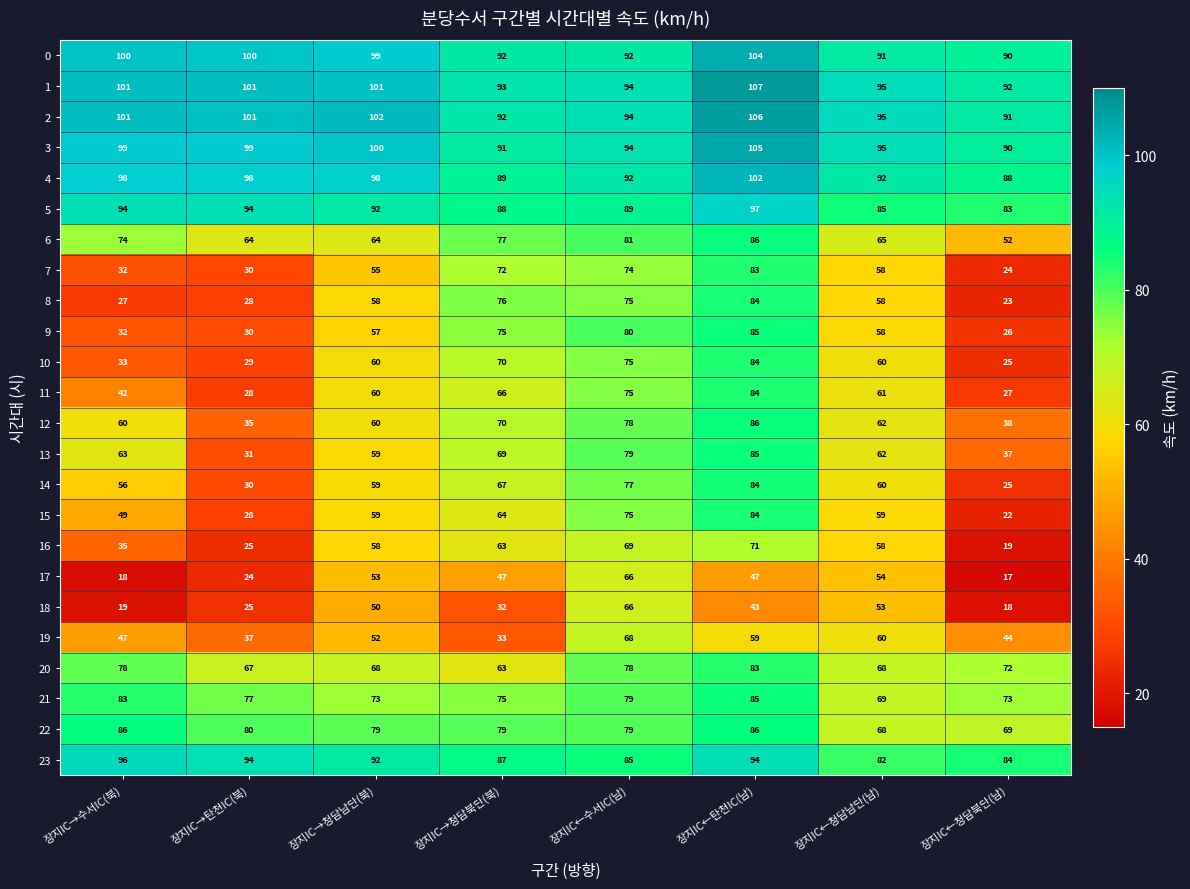

What is the total value across all series at 장지IC←탄천IC(남)?

2034